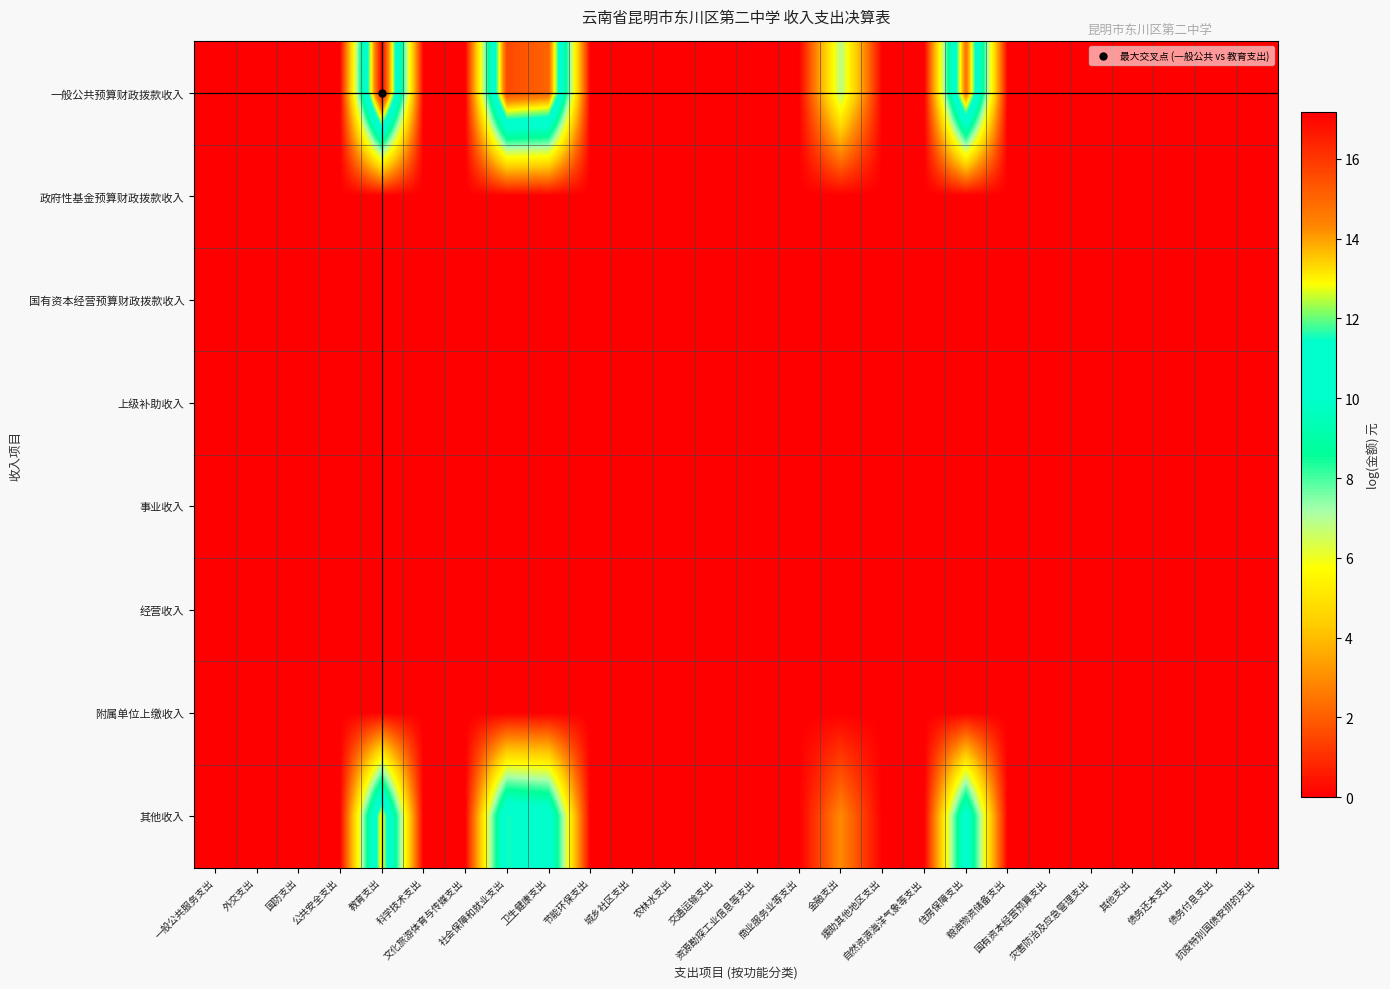

Which label corresponds to the smallest value in the chart?

一般公共服务支出